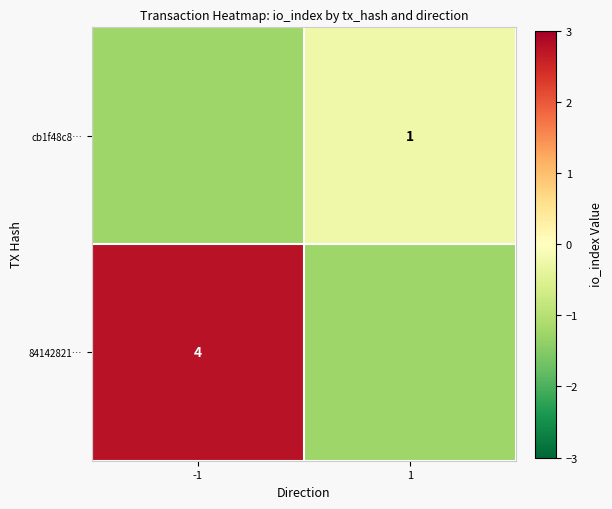

Is it true that cb1f48c8… equals -2.1 at -1?

False